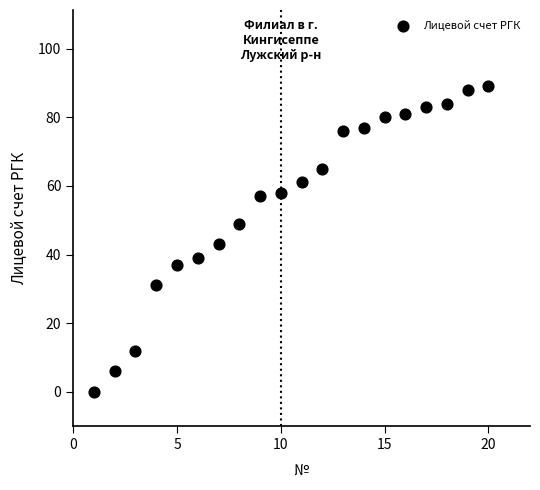

What is the range of X values (max minus min)?

19